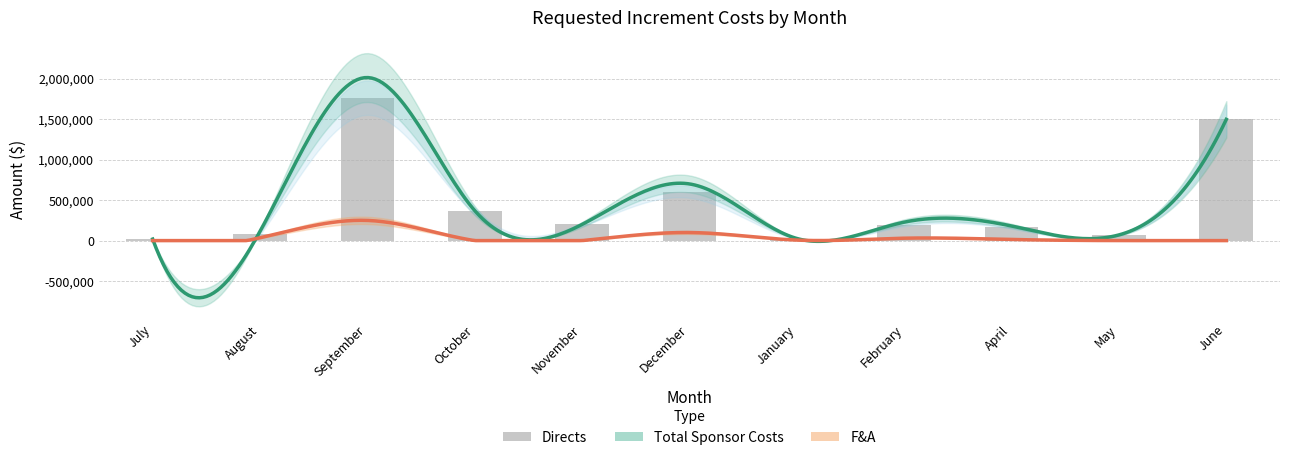

List the labels in order of Requested Increment F&A value, smallest first.

July, October, November, May, June, January, April, February, August, December, September